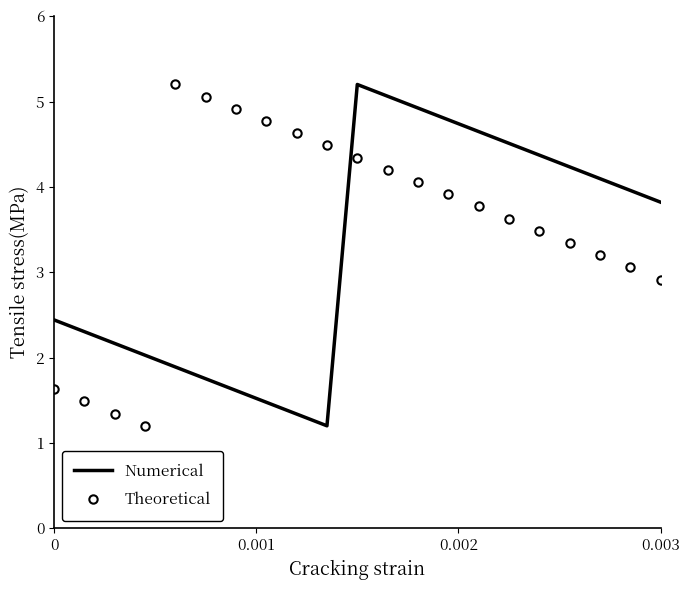

Reading left to right, extract all data points from this chart.

Numerical: 2.4	2.3	2.2	2.0	1.9	1.8	1.6	1.5	1.3	1.2	5.2	5.1	4.9	4.8	4.6	4.5	4.4	4.2	4.1	4.0	3.8
Theoretical: 1.6	1.5	1.3	1.2	5.2	5.1	4.9	4.8	4.6	4.5	4.3	4.2	4.1	3.9	3.8	3.6	3.5	3.3	3.2	3.1	2.9